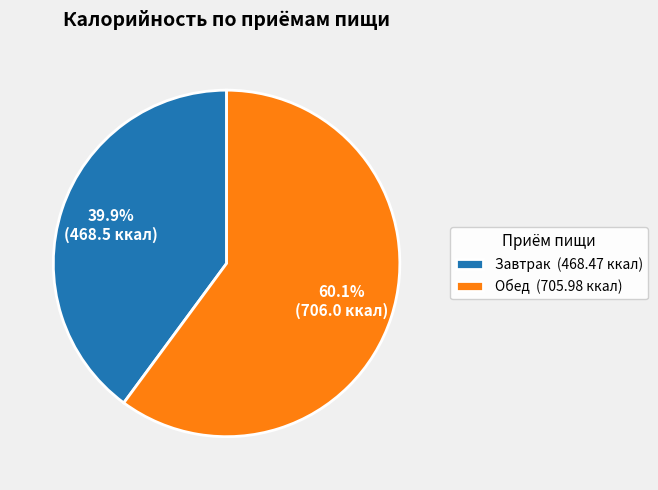

Which category has the biggest portion of the pie?

Обед